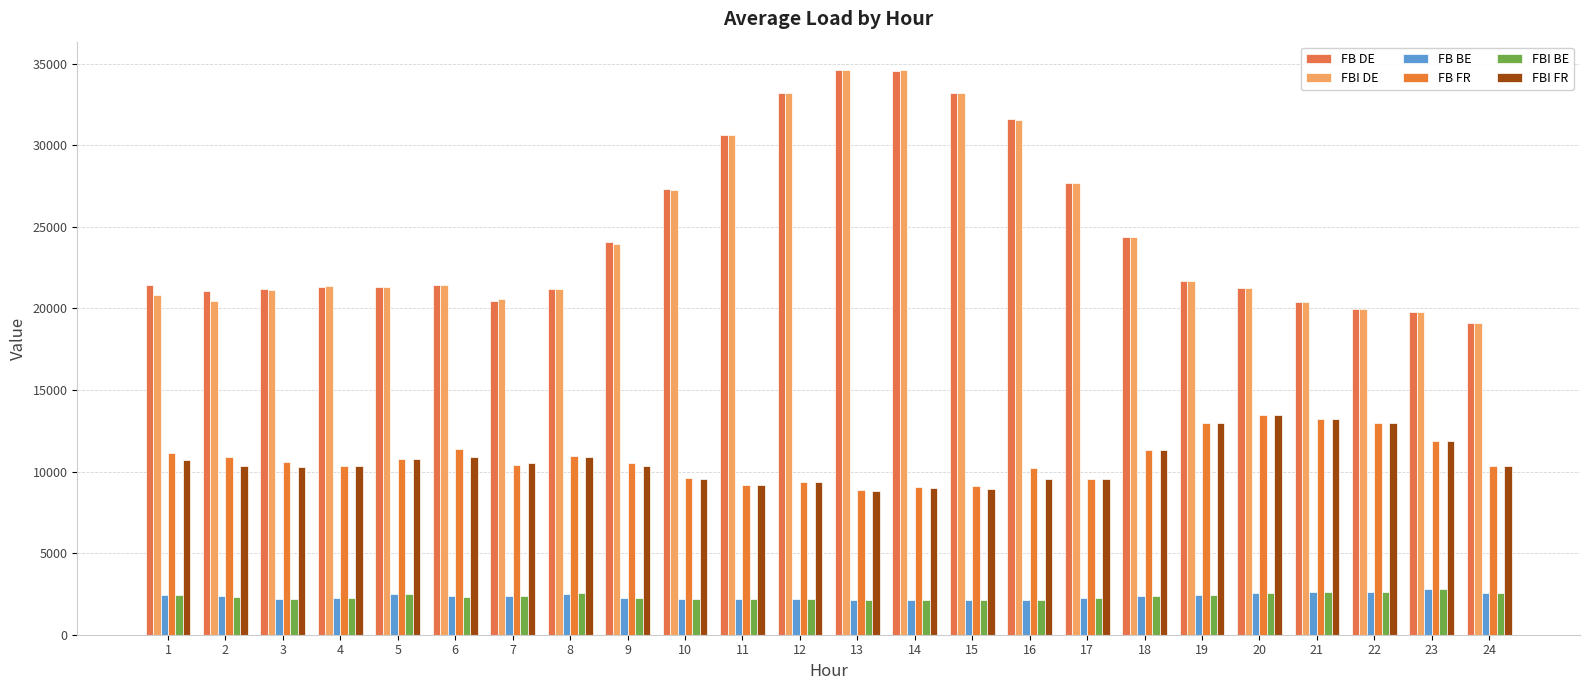

Which series has the largest range (max minus min)?

FBI DE